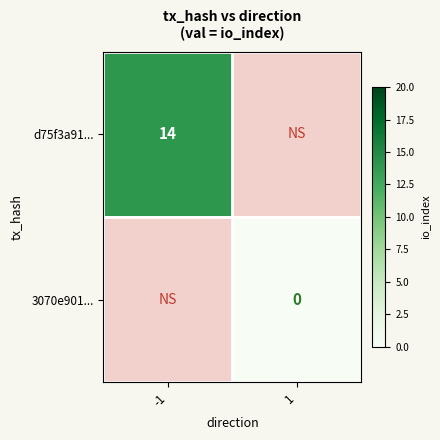

At how many categories does at least one series exceed 2?

1